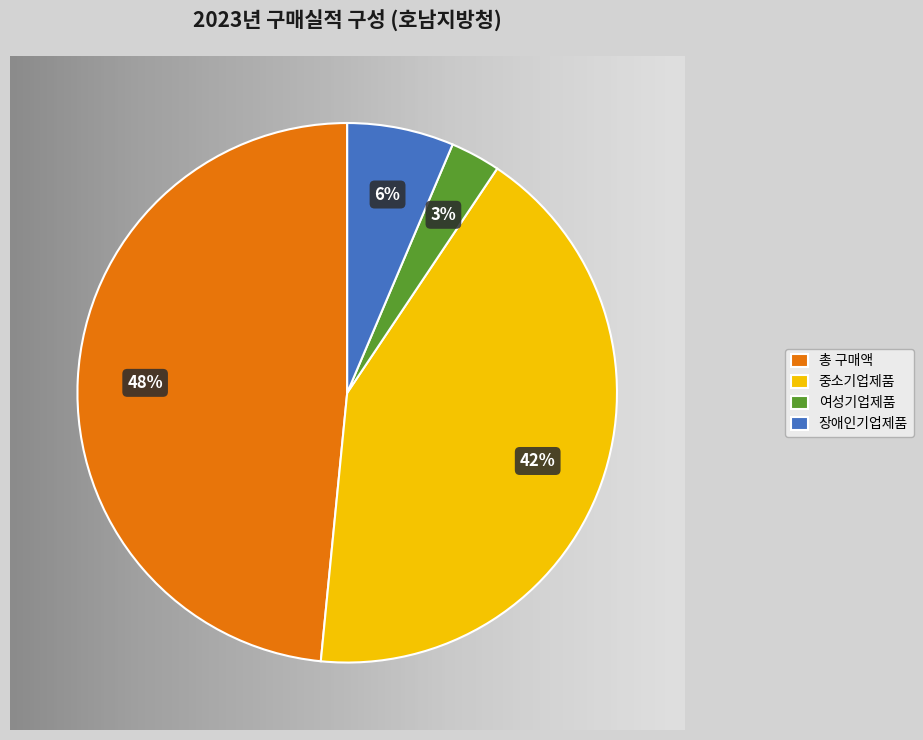

Between 중소기업제품 and 여성기업제품, which is larger?

중소기업제품